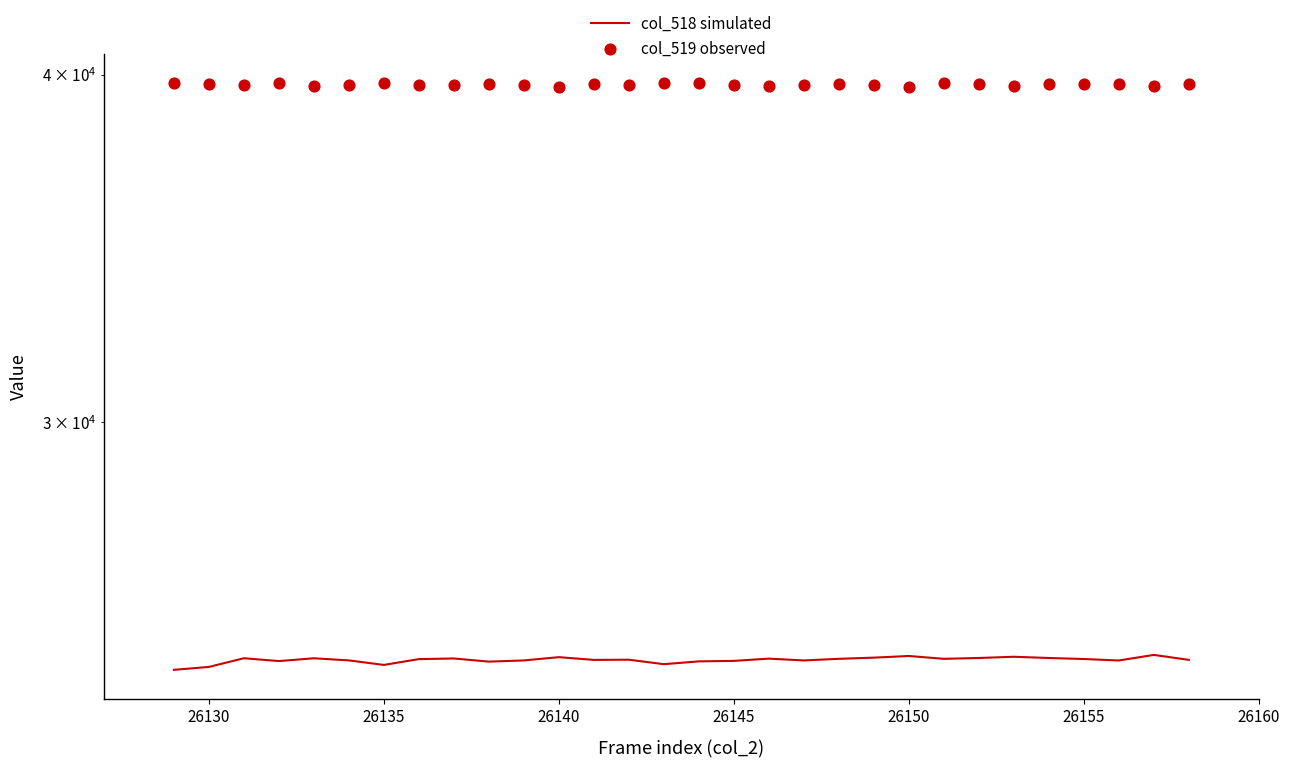

Which series has the largest Y range (max minus min)?

col_518 simulated